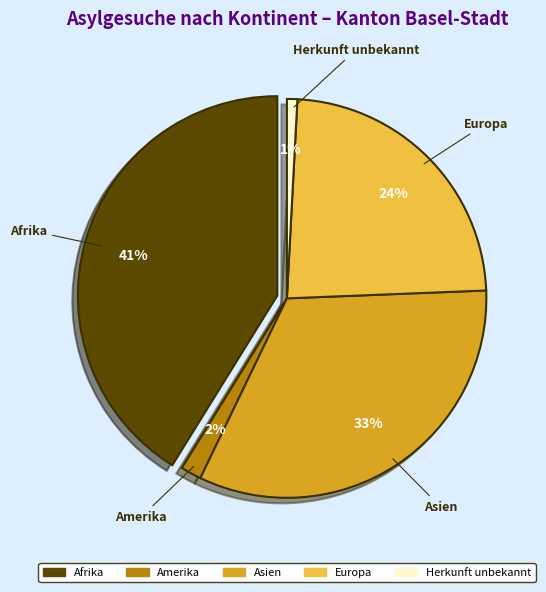

To the nearest percent, what is the difference between the largest and smallest slice percentages?

40%